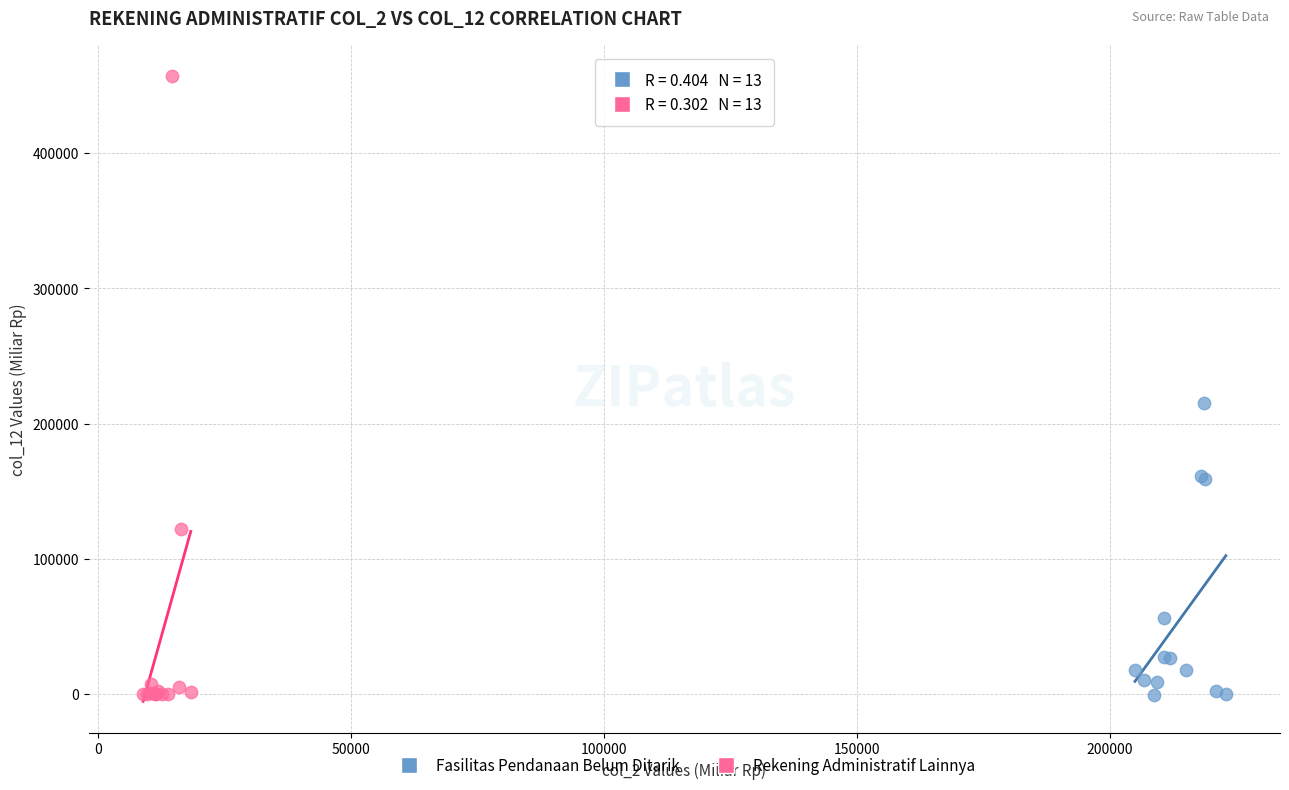

What are all the series names shown in the legend?

Fasilitas Pendanaan Belum Ditarik, Rekening Administratif Lainnya